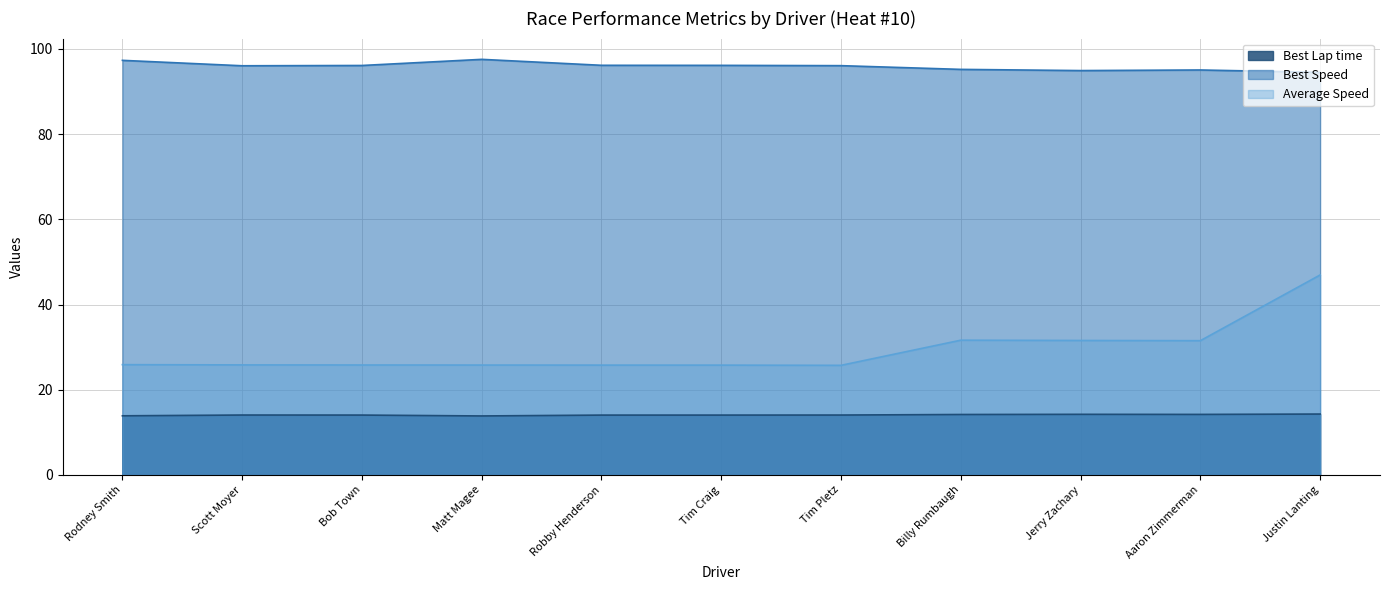

Is it true that Best Lap time equals 6.9 at Matt Magee?

False